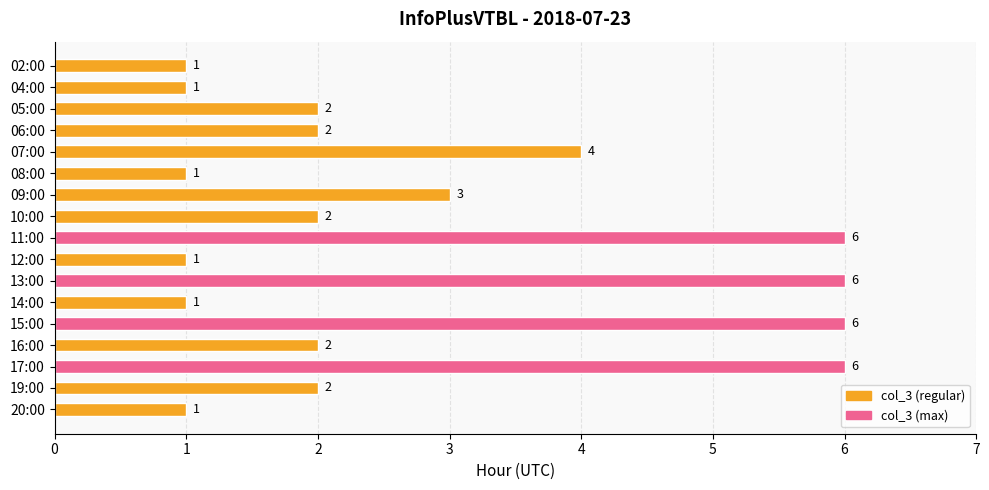

Where is the data nearest to the value 3?

09:00